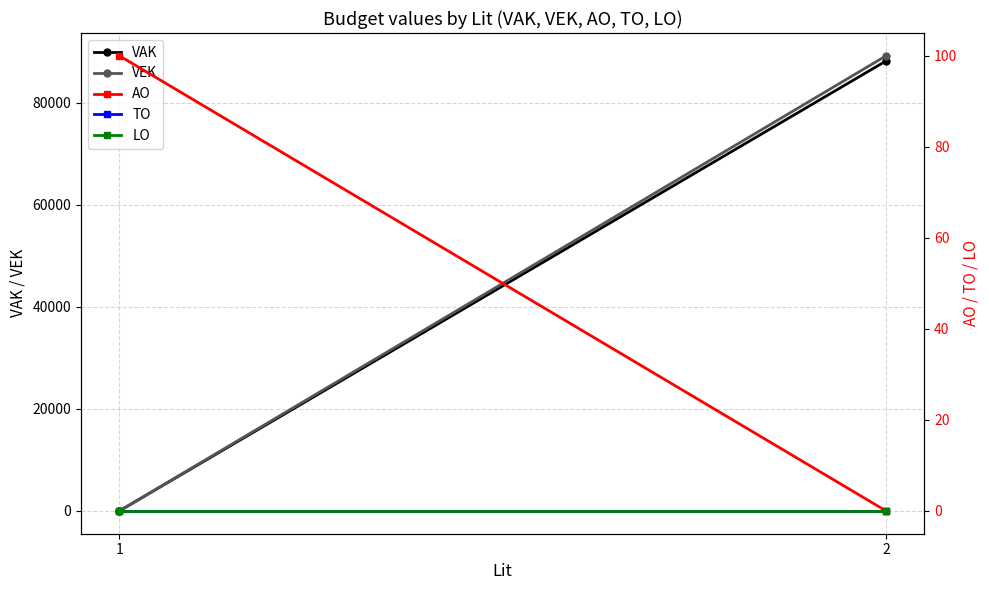

Is it true that VAK equals 0 at 1?

True